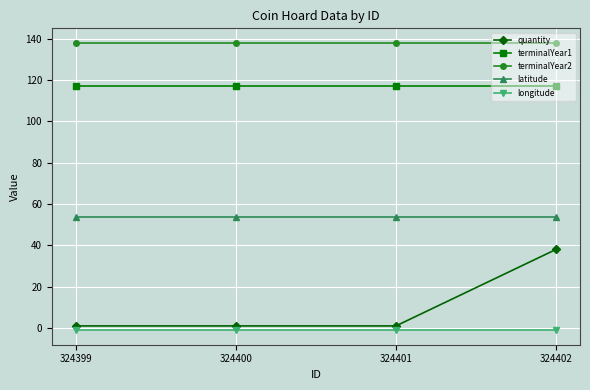

True or false: longitude and terminalYear2 cross at least once.

False